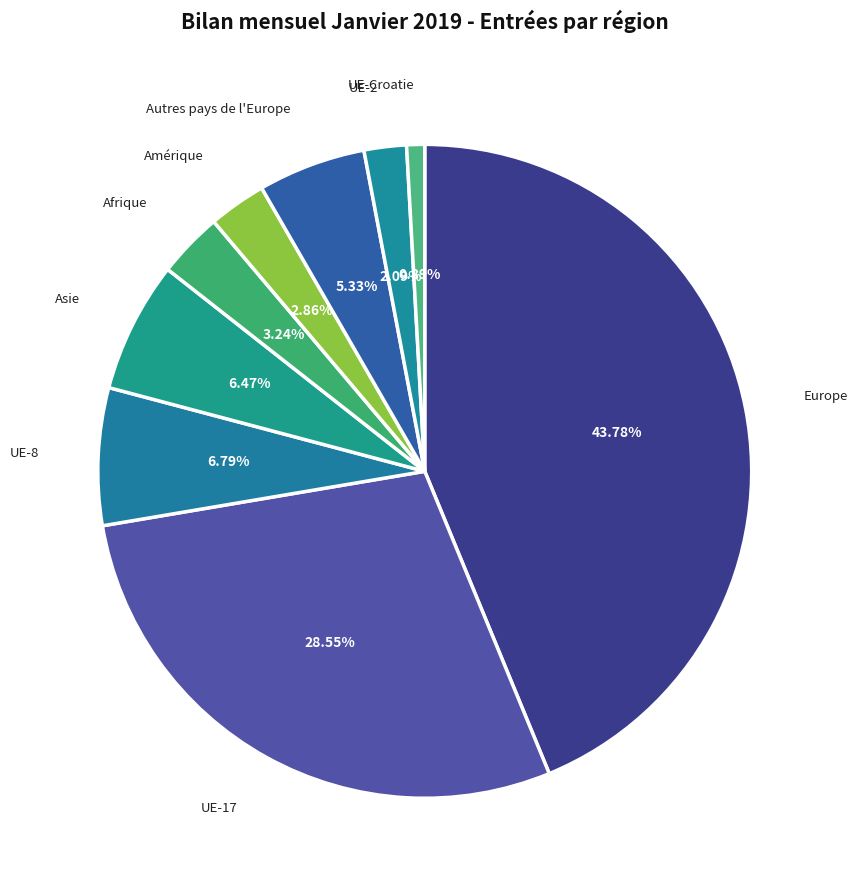

Which category has the biggest portion of the pie?

Europe